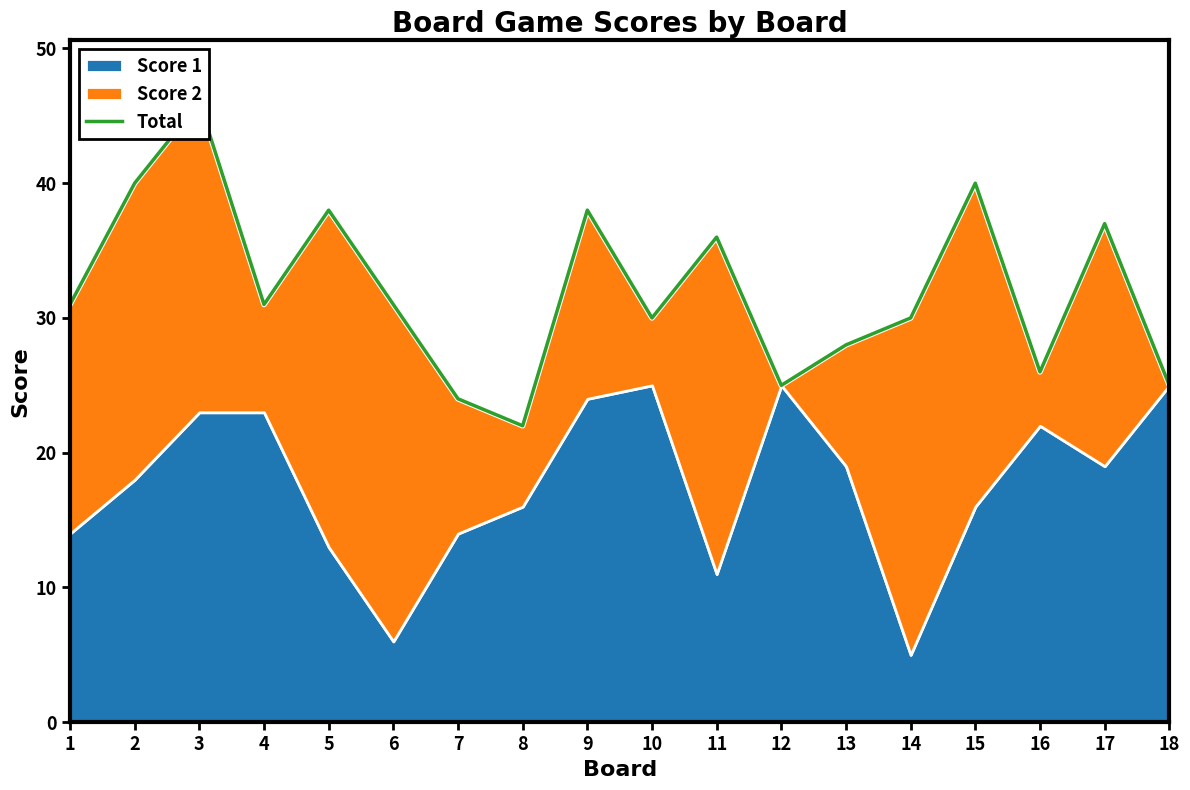

Where does the data first go above 31?

2